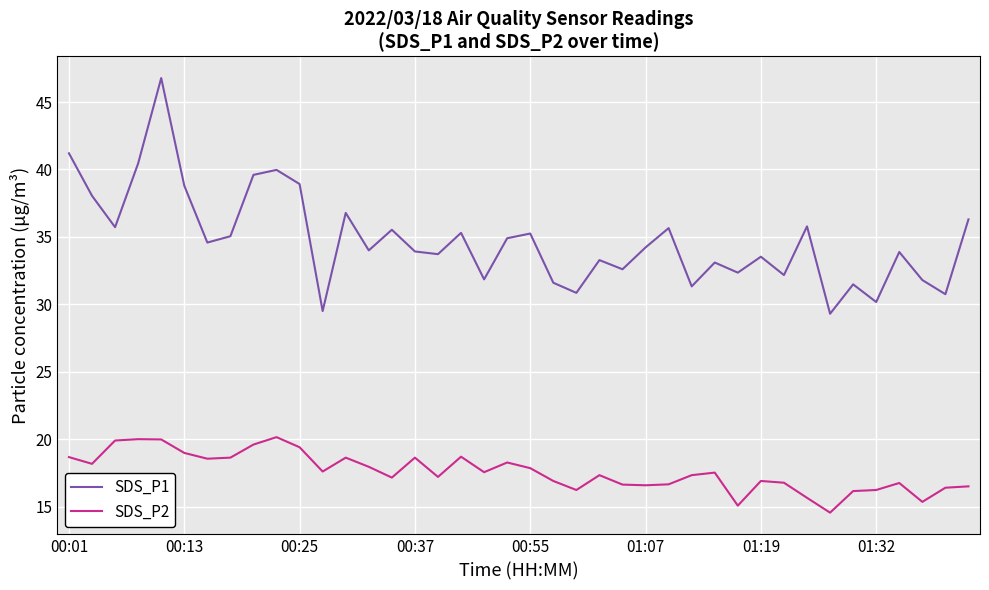

Which series has the largest total across all categories?

SDS_P1